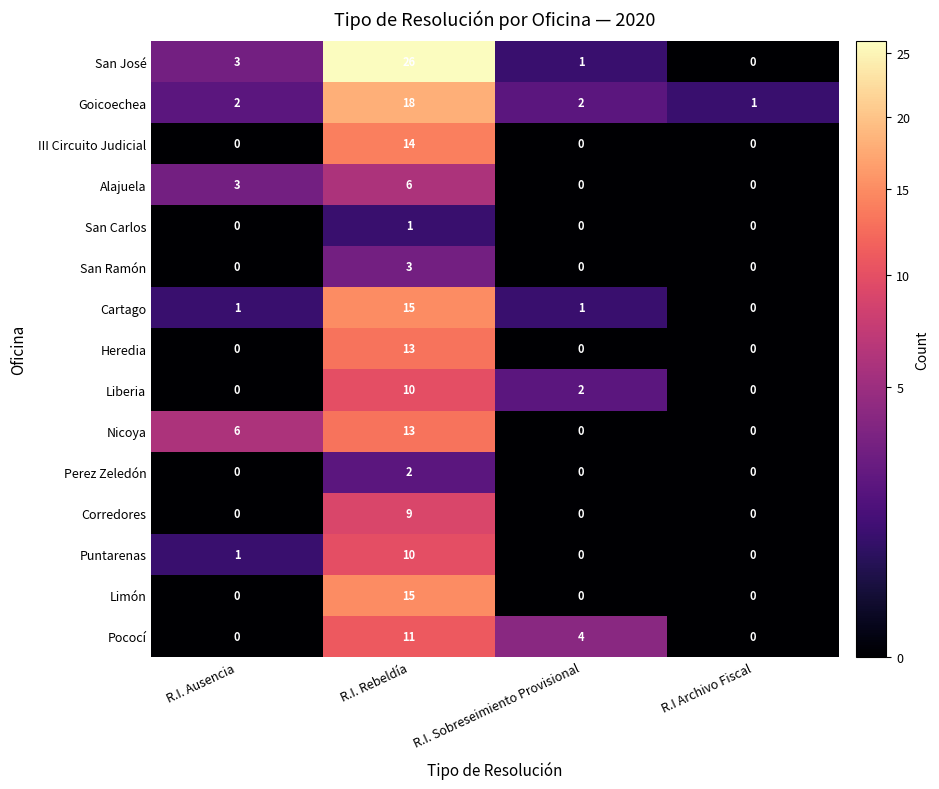

What is the spread (max minus min) of values at R.I. Rebeldía?

25